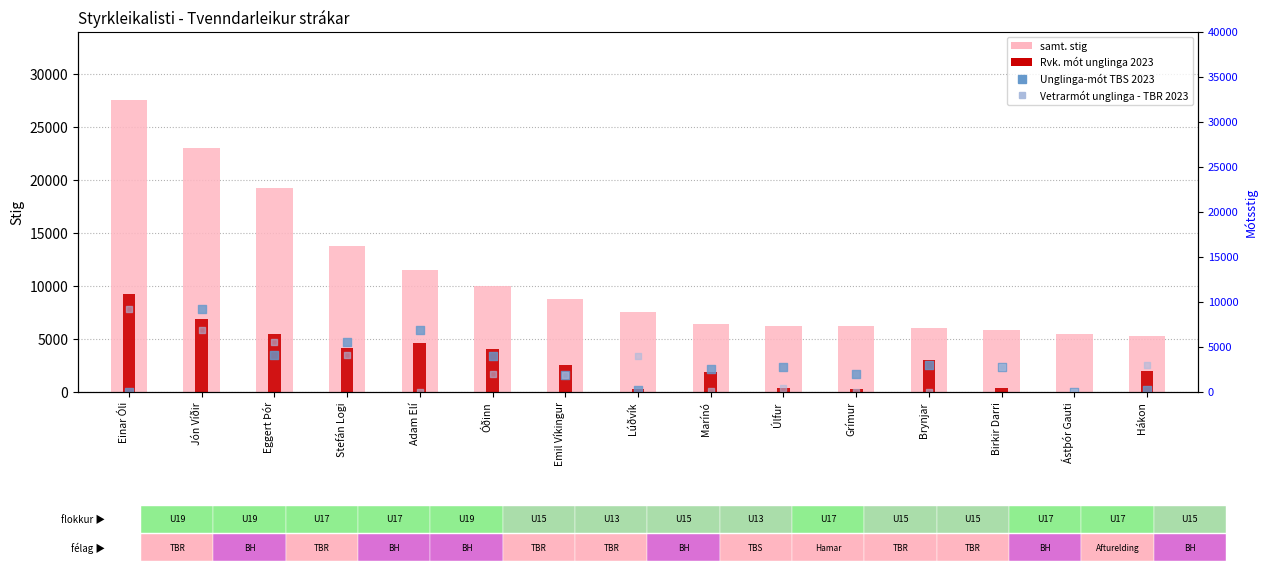

At which category is the sum across all series the highest?

Einar Óli